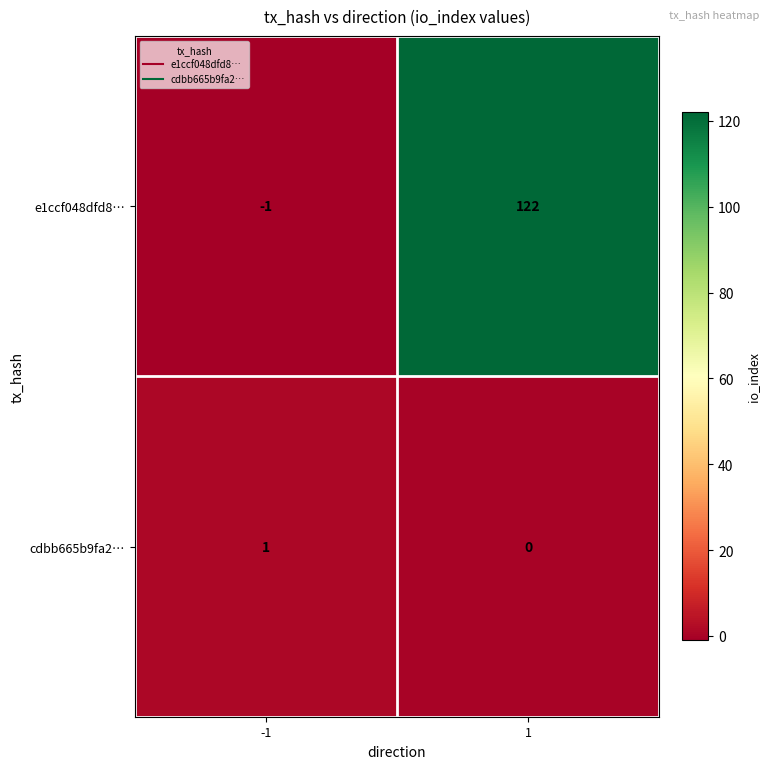

Is it true that e1ccf048dfd8… equals 122 at 1?

True